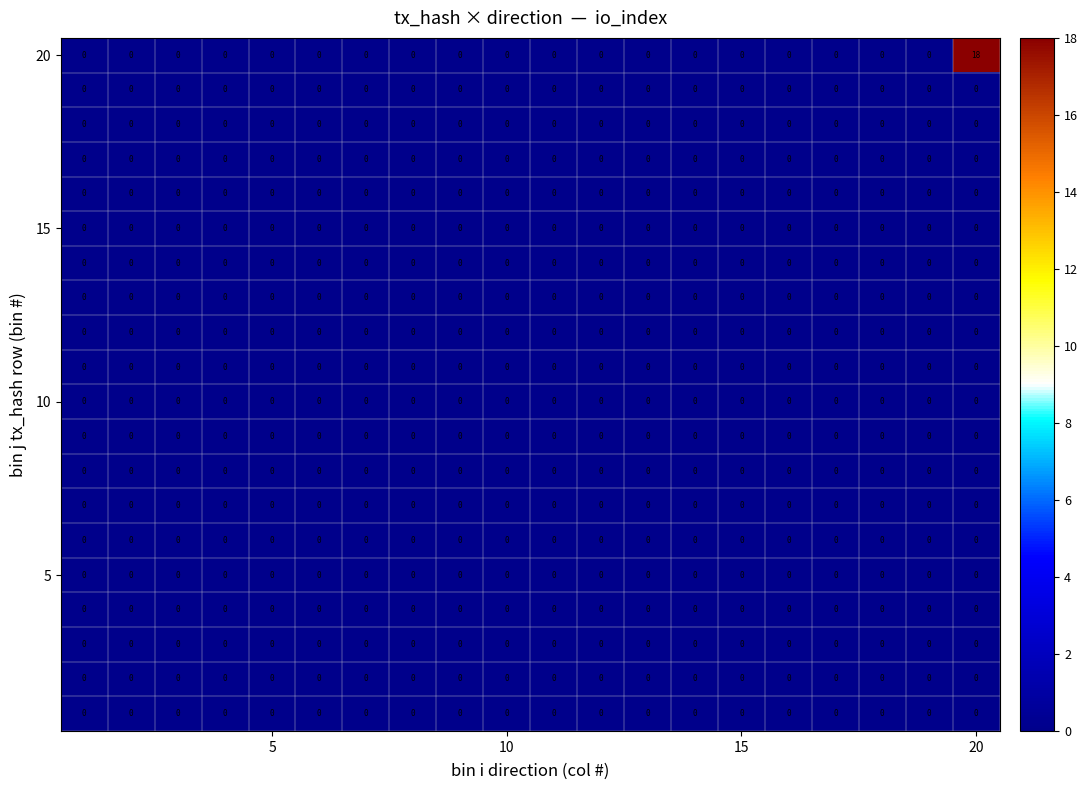

What is the greatest value displayed?

18